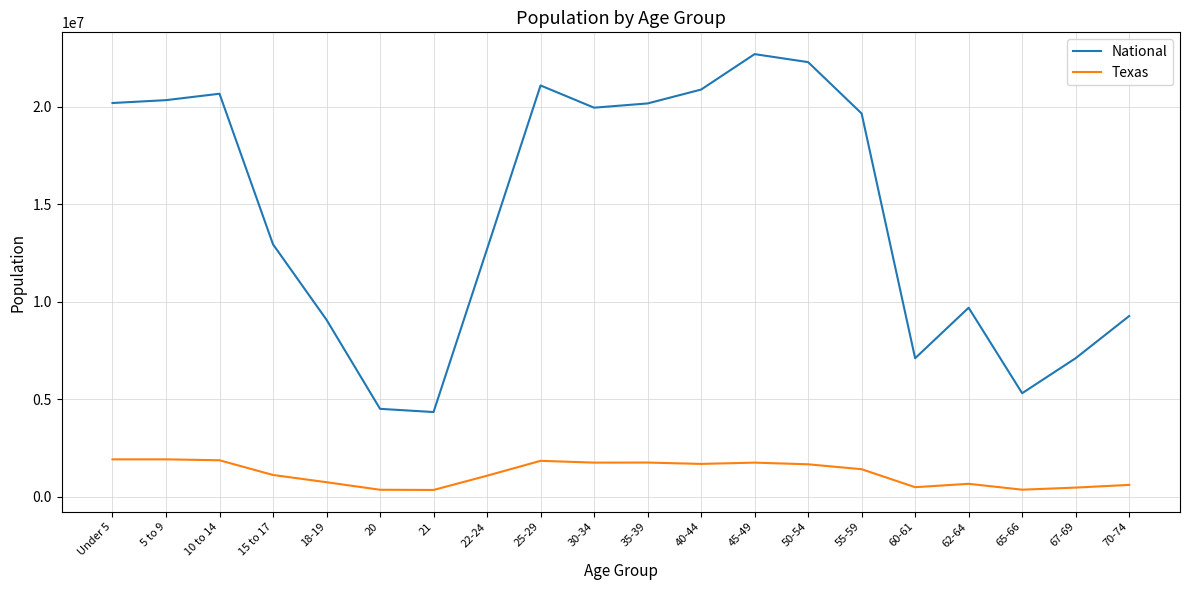

True or false: Texas and National intersect in this chart.

False